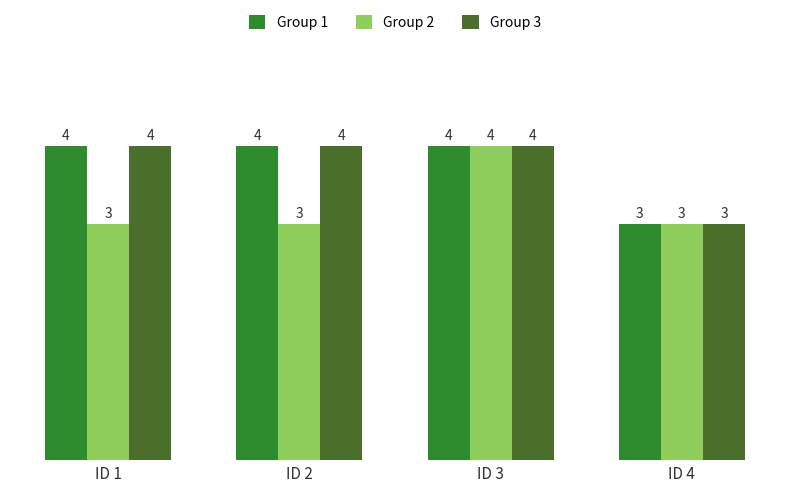

How many bars are there in each group?

3